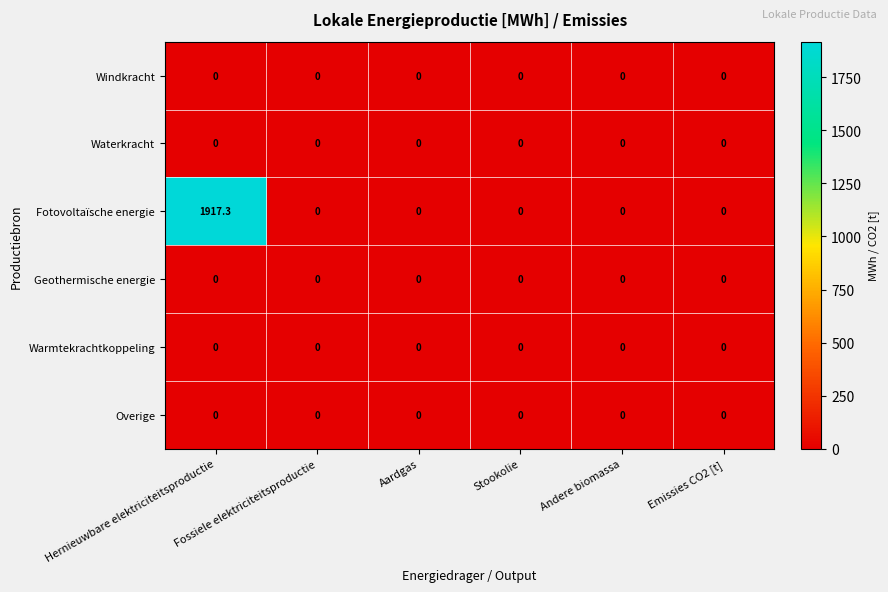

Is it true that Warmtekrachtkoppeling equals 0.0 at Stookolie?

True